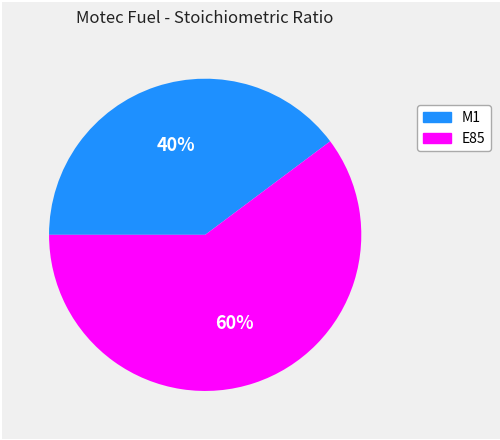

The M1 slice represents 40% of the pie. True or false?

True